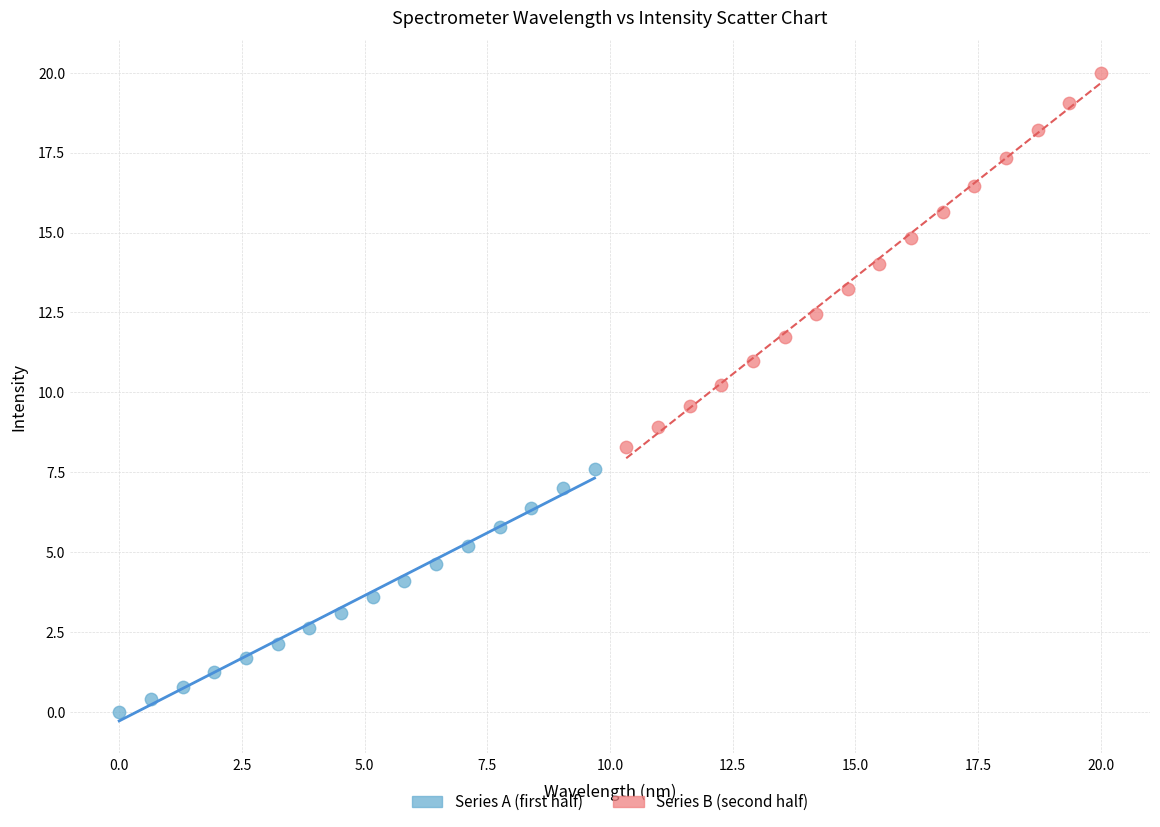

Which series reaches the maximum Y coordinate?

Series B (second half)